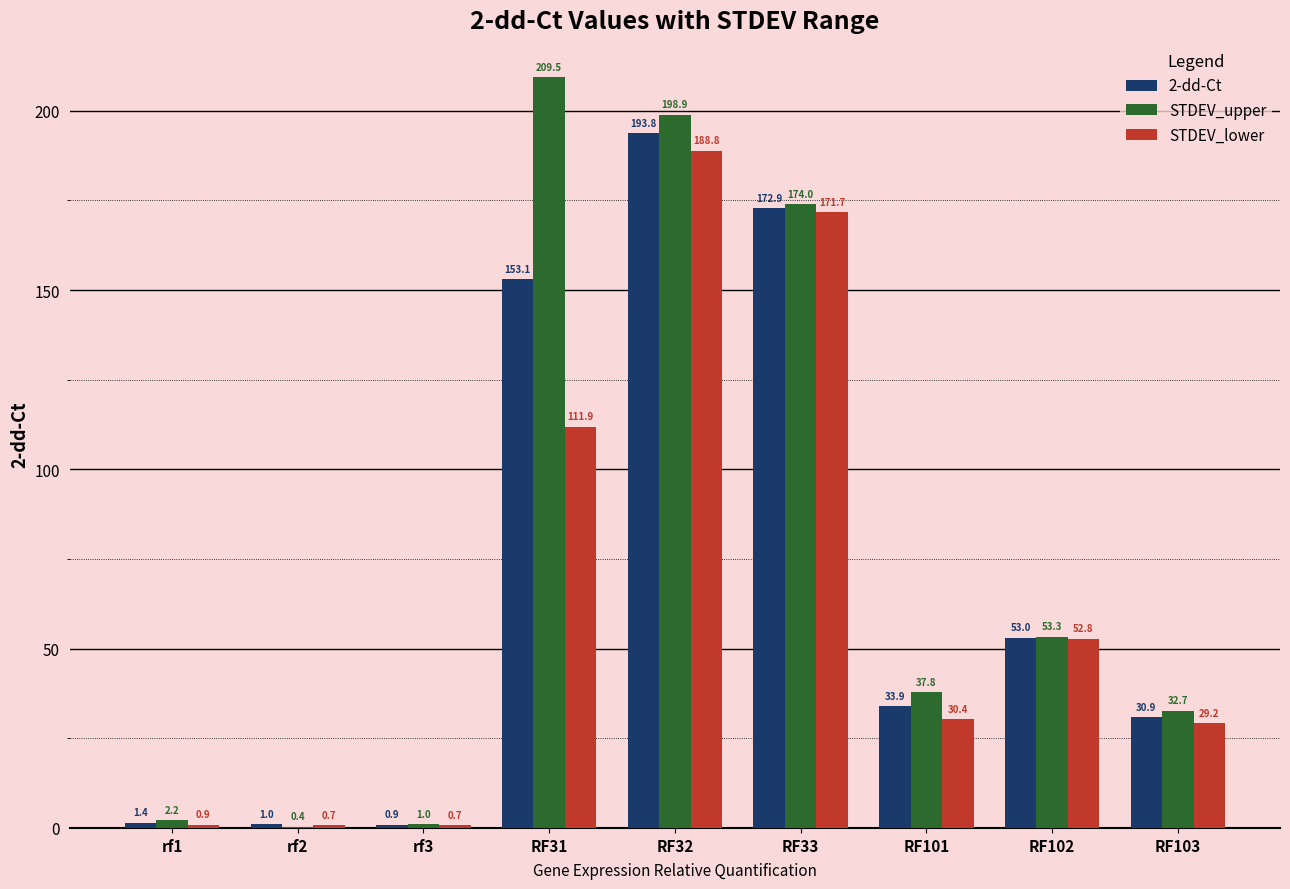

Which series has the largest range (max minus min)?

STDEV_upper